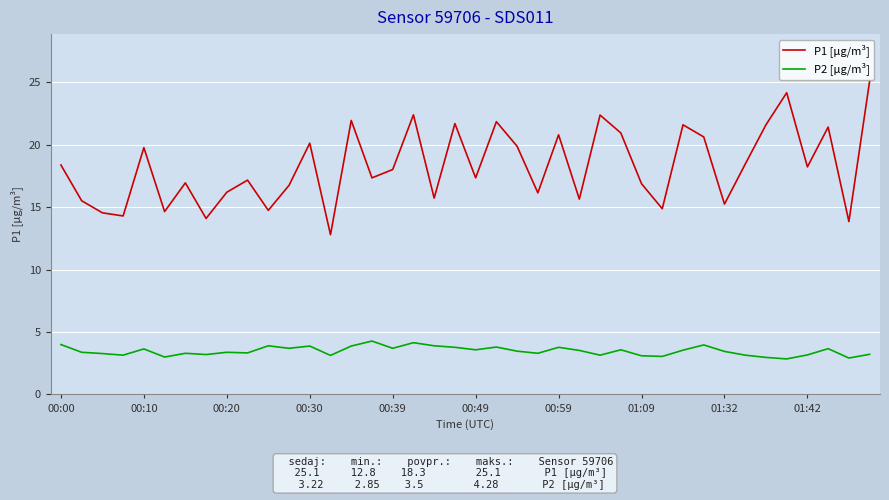

Which series has the largest total across all categories?

P1 [µg/m³]